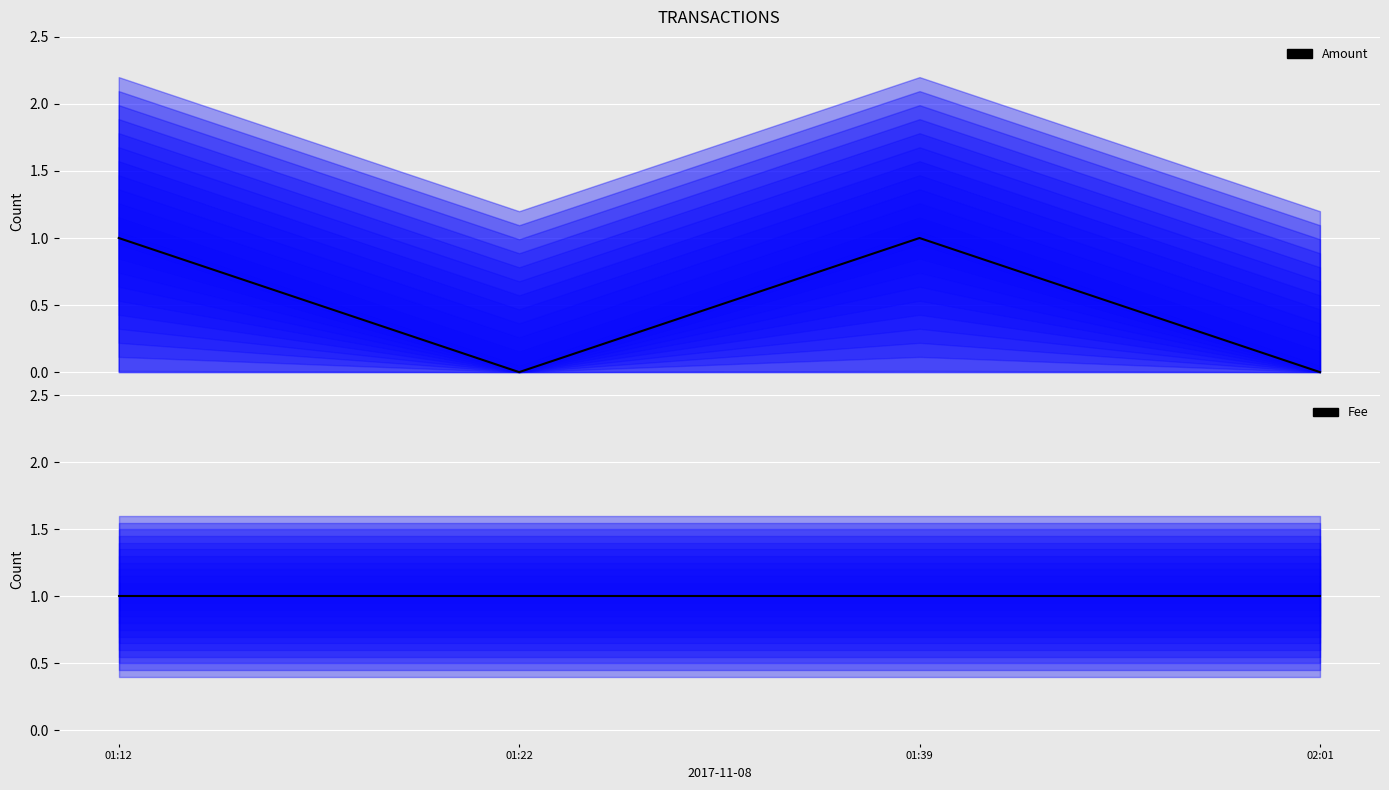

True or false: Fee and Amount cross at least once.

False